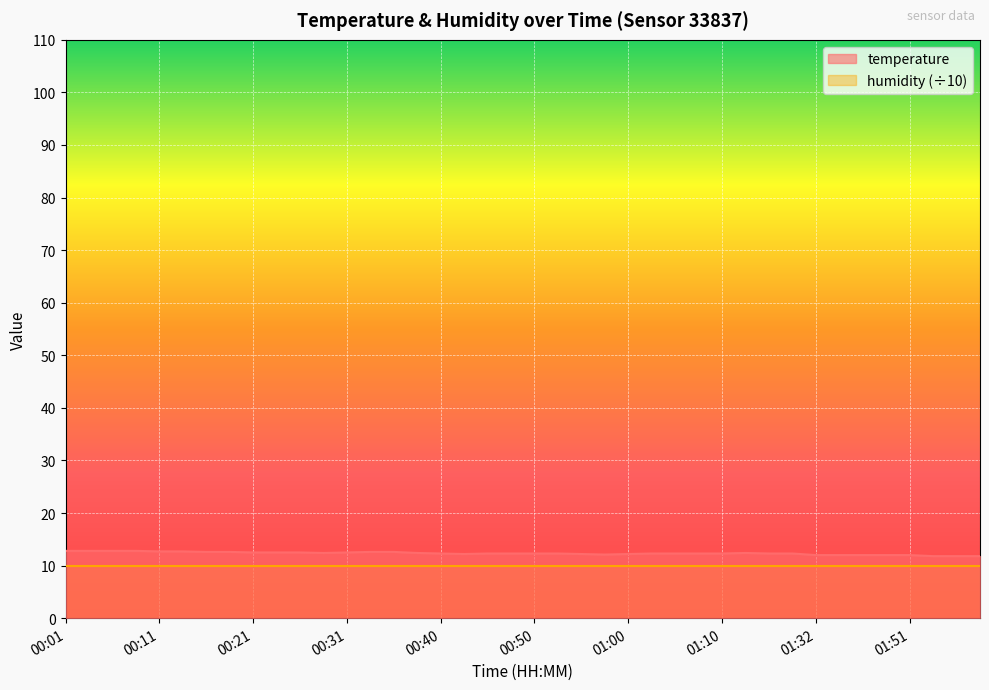

True or false: the data shows 19.3 at 01:45.

False